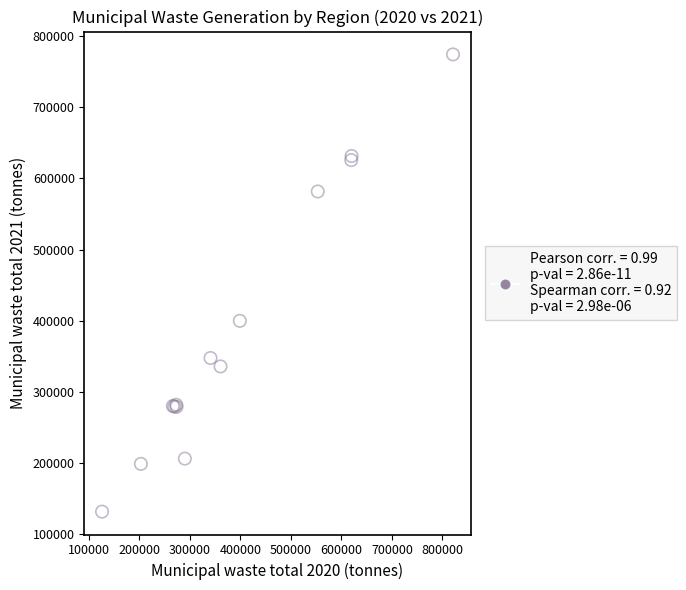

What Y value in the scatter plot is closest to 452895?

399775.3